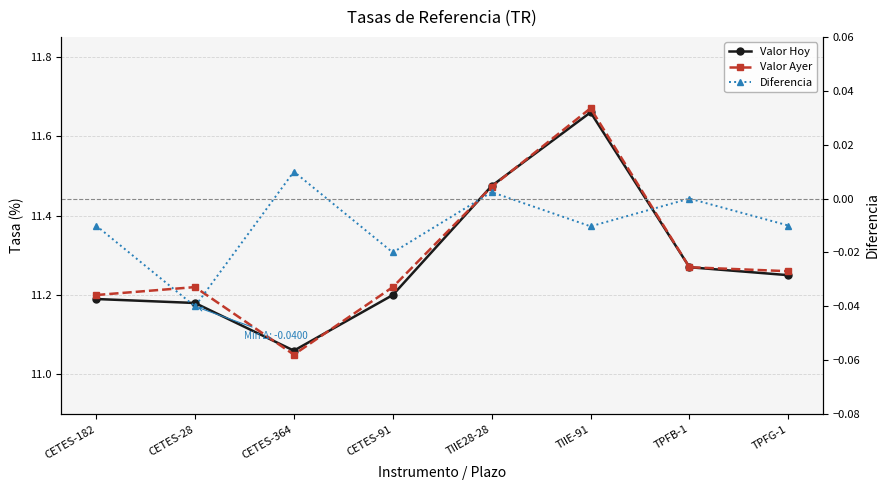

Does the chart display data point markers on the line(s)?

Yes